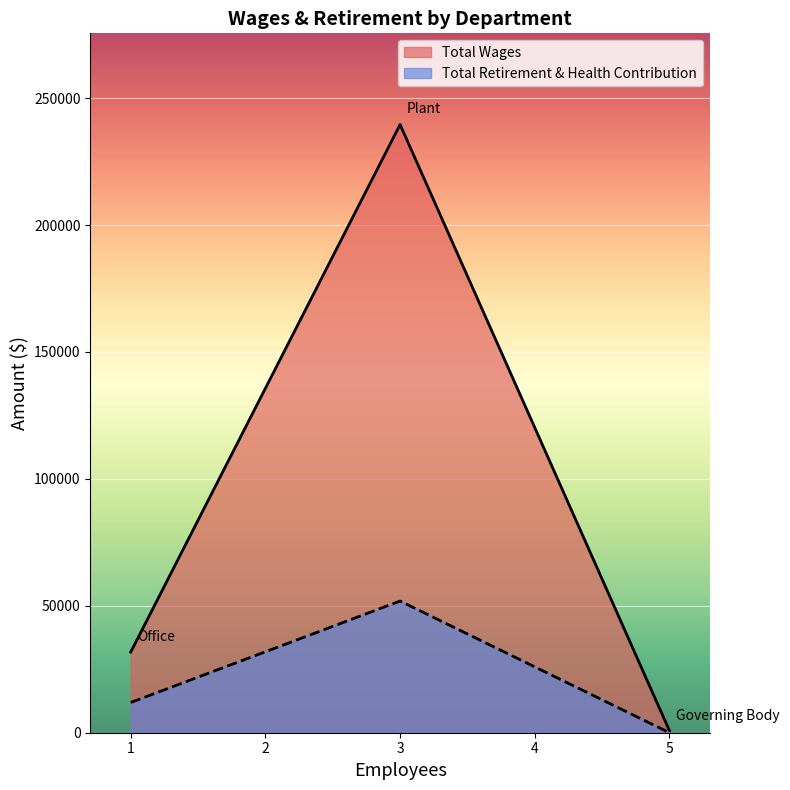

Rank the series by their average value, from highest to lowest.

Total Wages, Total Retirement & Health Contribution